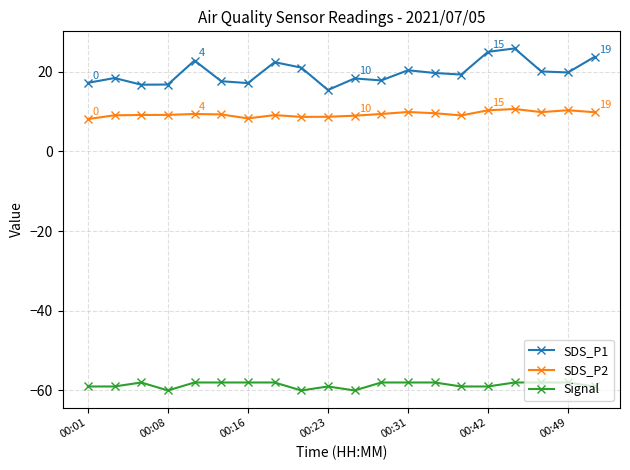

What is the average value of the SDS_P1 series?

19.8